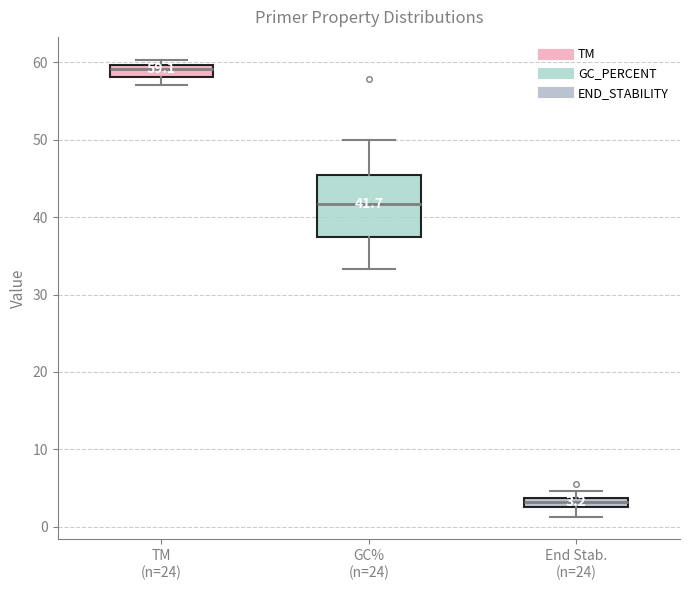

Which box's median line is the highest?

TM (n=24)